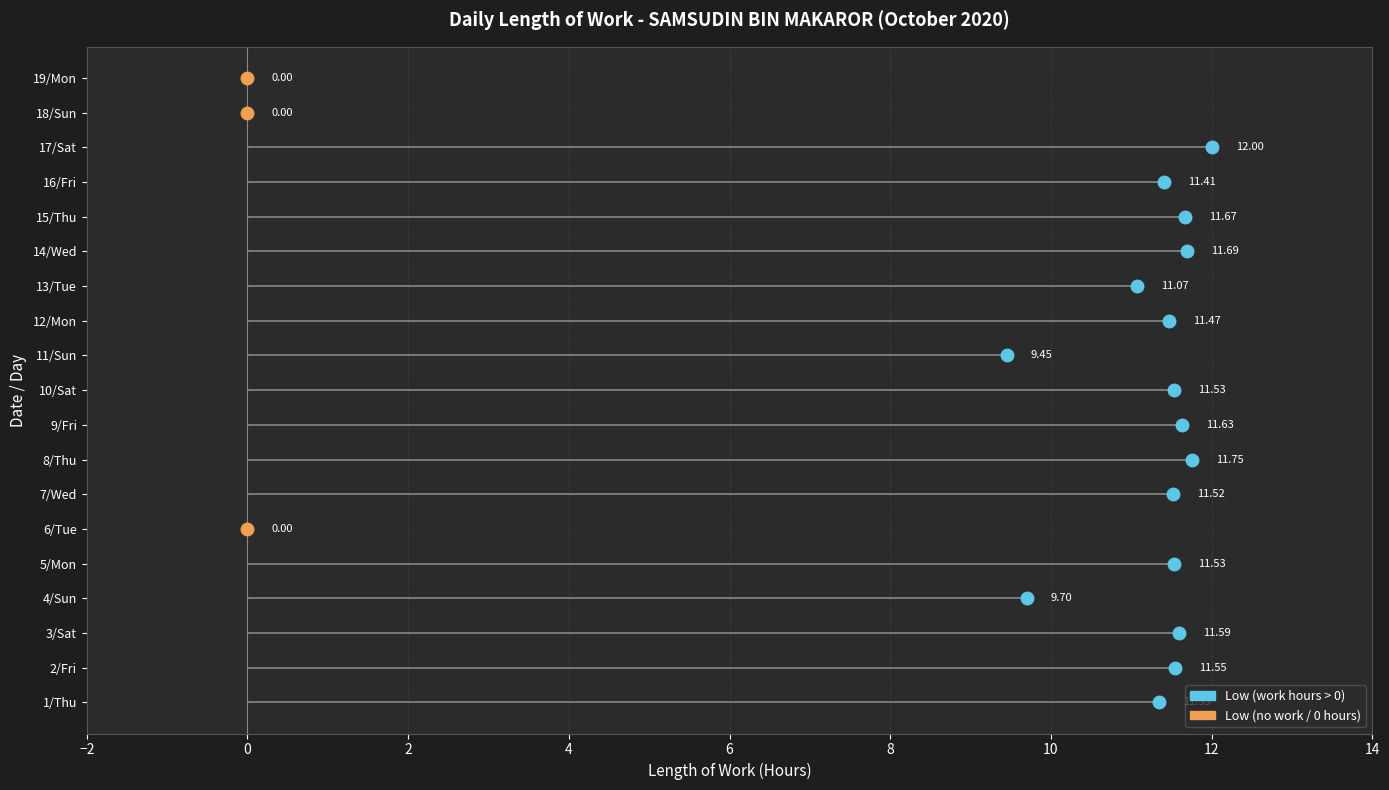

What is the change in value from 10/Sat to 14/Wed?

+0.2